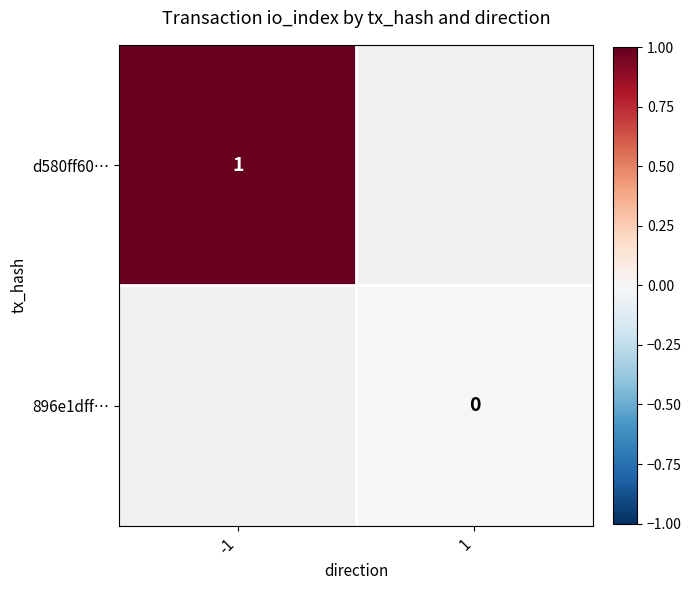

True or false: d580ff60… has a value of 1 at -1.

True